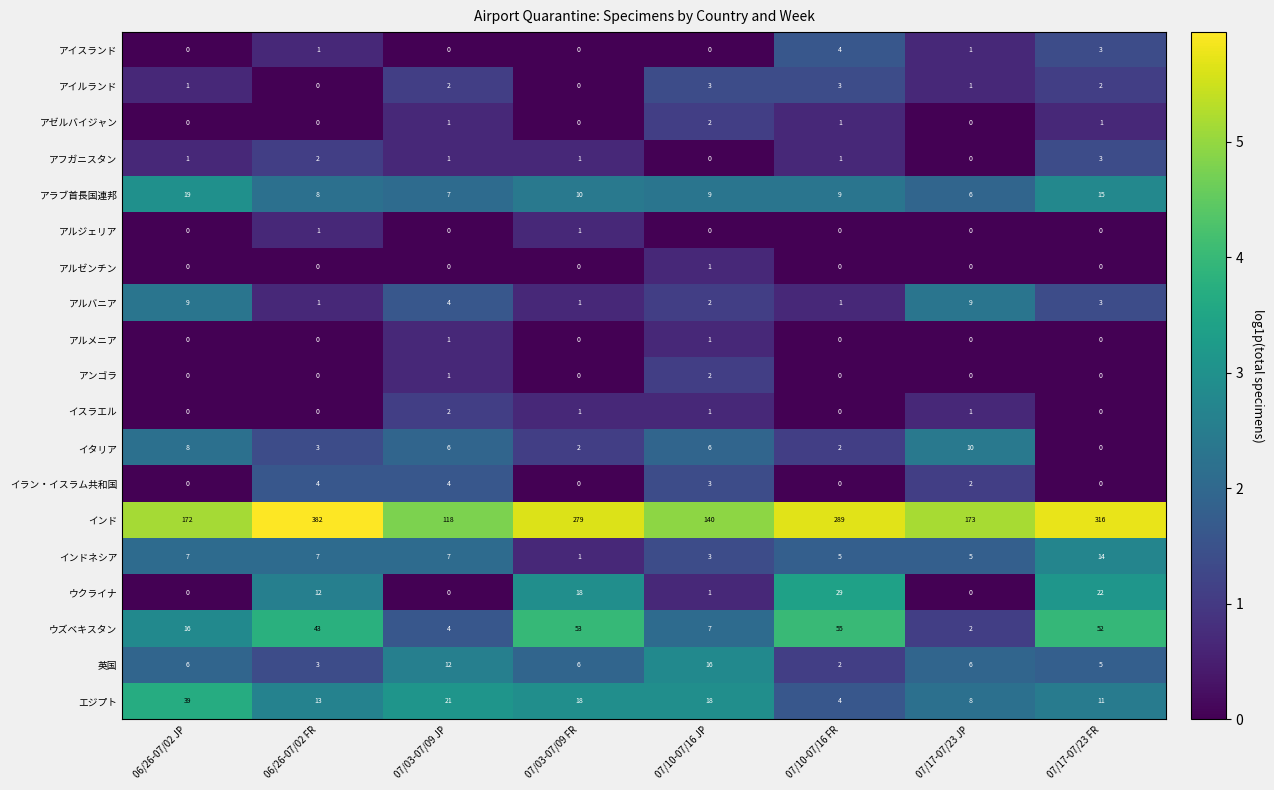

True or false: アルバニア has a value of 2 at 07/10-07/16 JP.

True